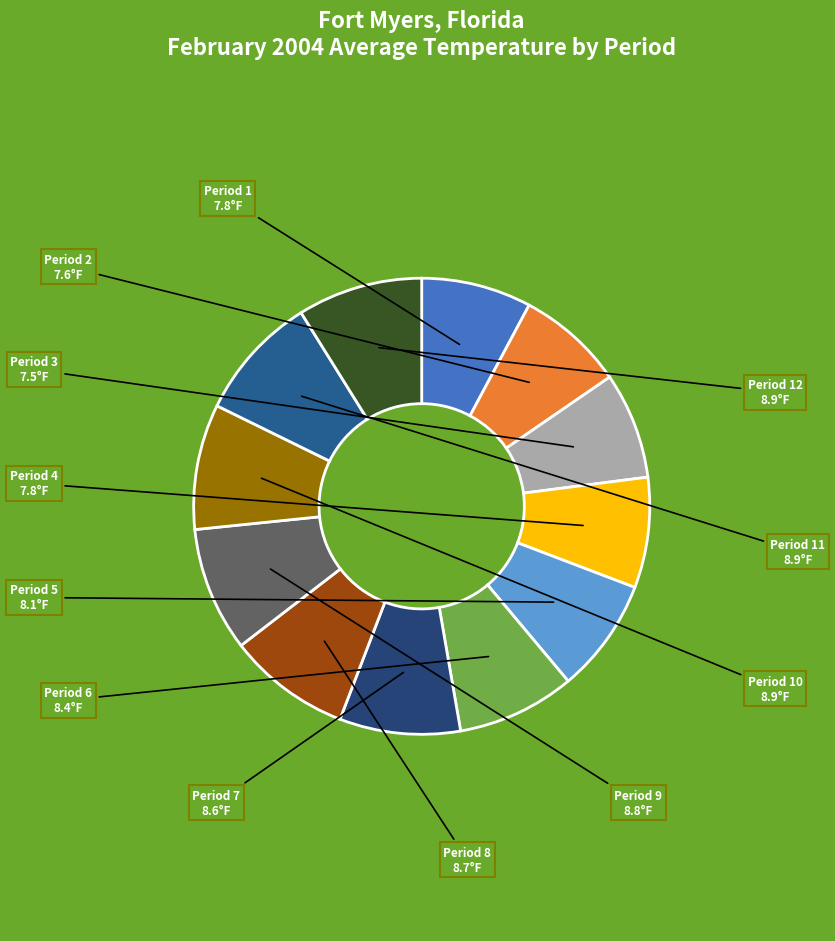

How many slices are in this pie chart?

12